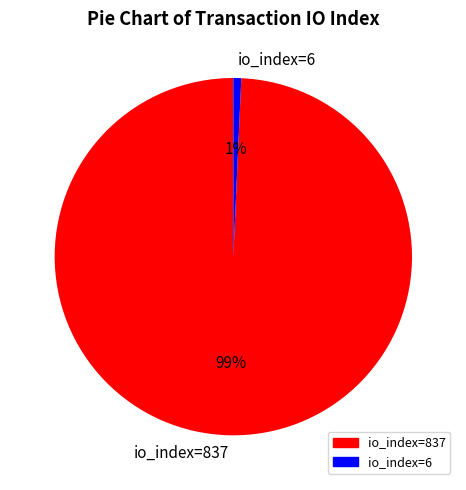

Rank the categories by value from lowest to highest.

io_index=6, io_index=837